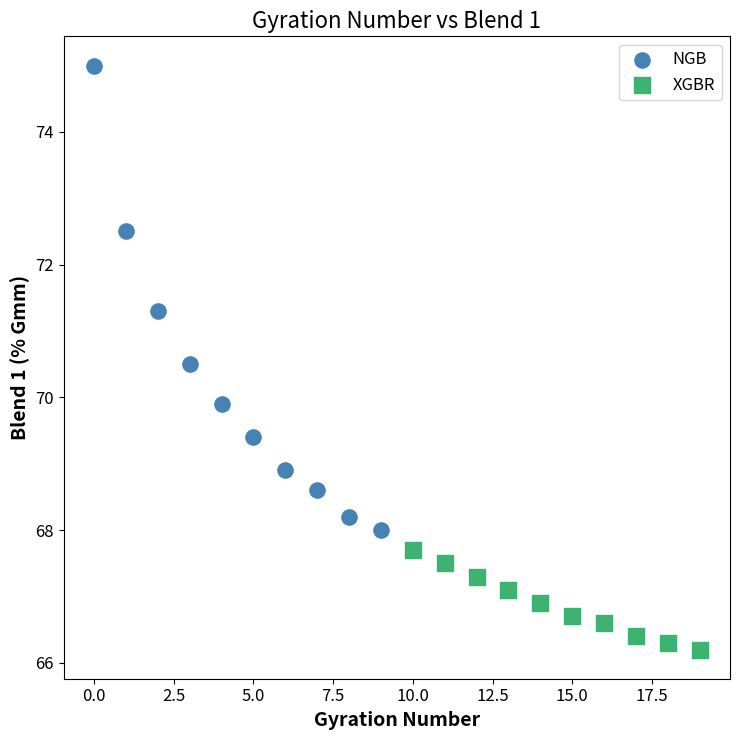

Which series contains the lowest Y value?

XGBR